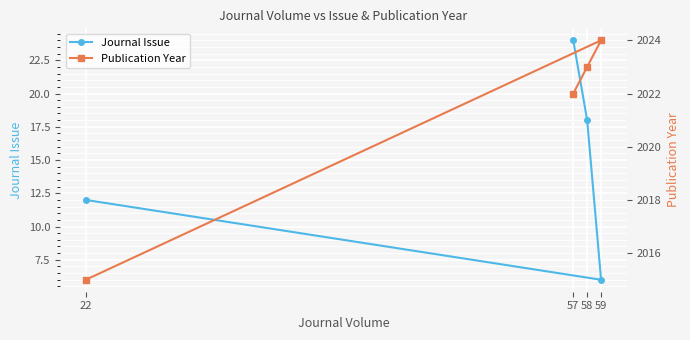

How many values in the Journal Issue series are below 18?

2